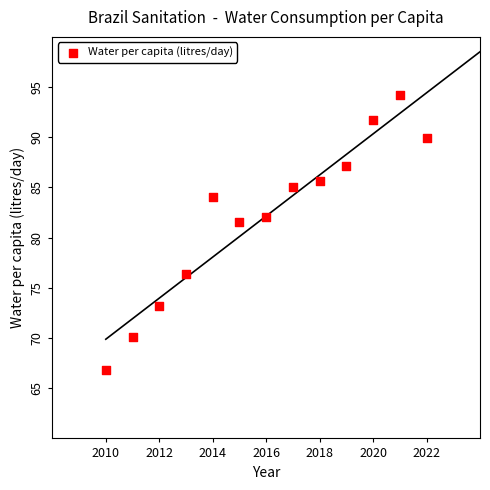

What Y value in the scatter plot is closest to 80?

81.6